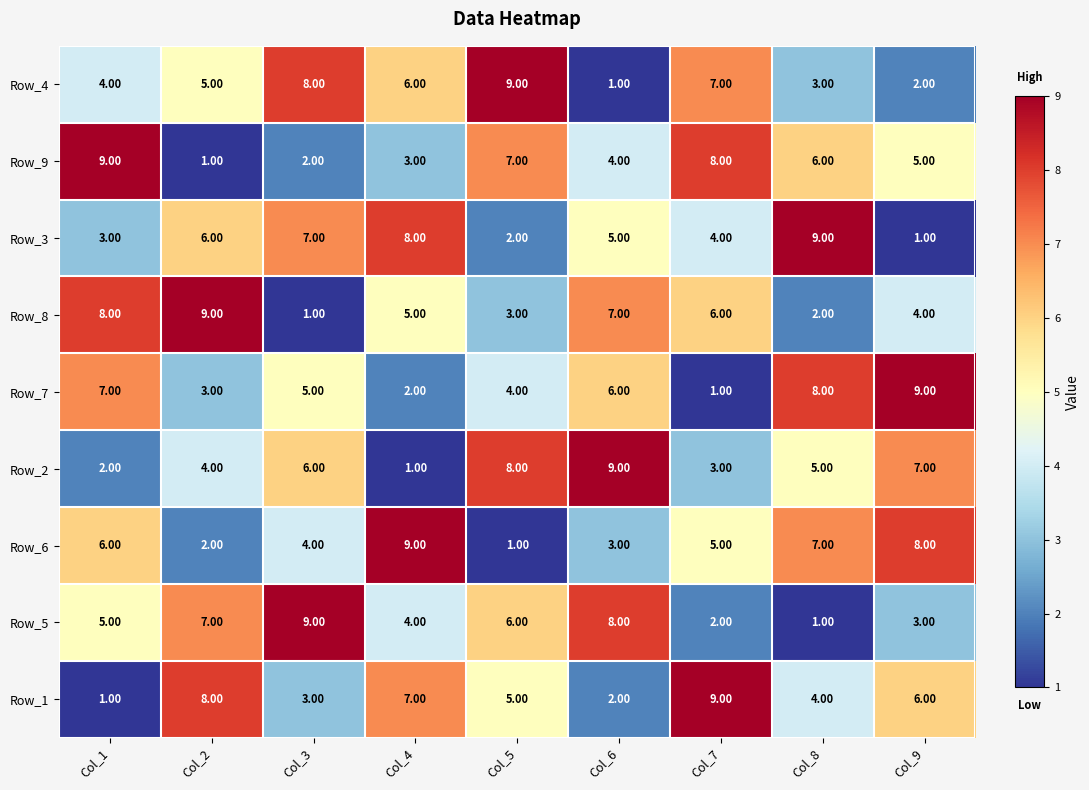

List the labels in order of Row_4 value, largest first.

Col_5, Col_3, Col_7, Col_4, Col_2, Col_1, Col_8, Col_9, Col_6